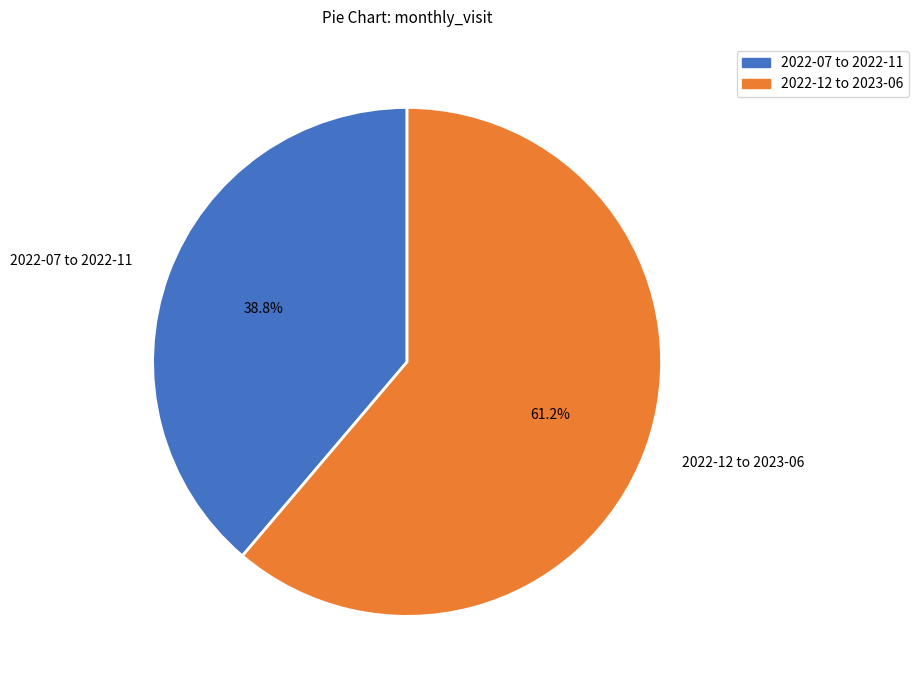

Count the number of slices in the pie.

2